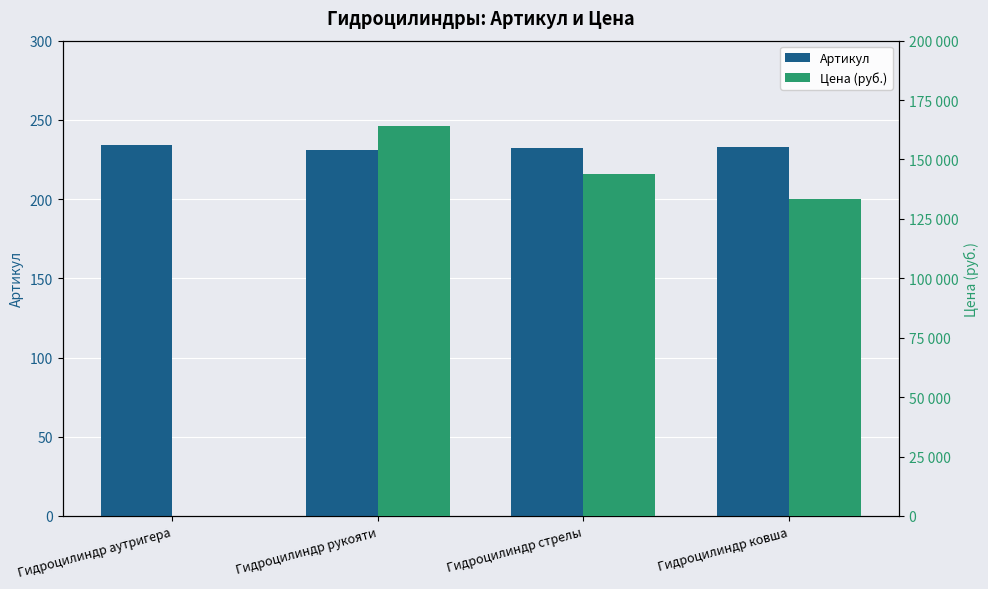

True or false: Артикул has a value of 82 at Гидроцилиндр ковша.

False